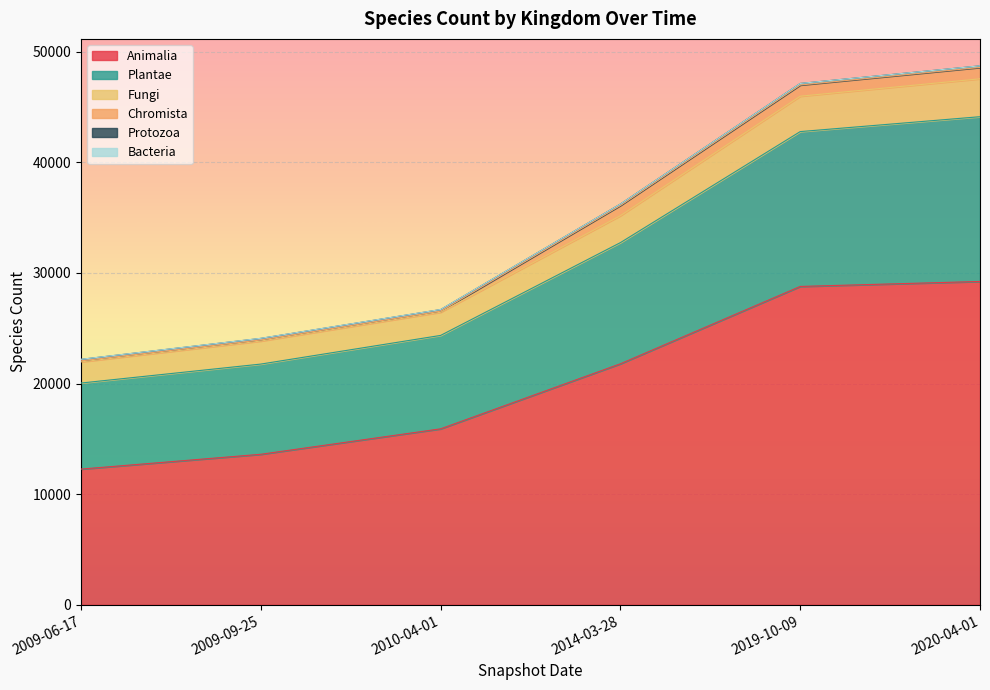

At which label does Animalia reach its minimum?

2009-06-17